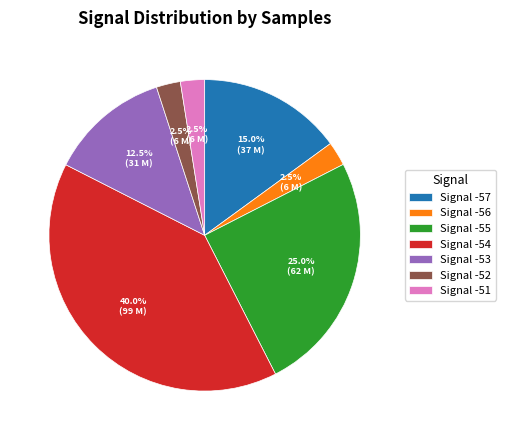

How many slices are in this pie chart?

7